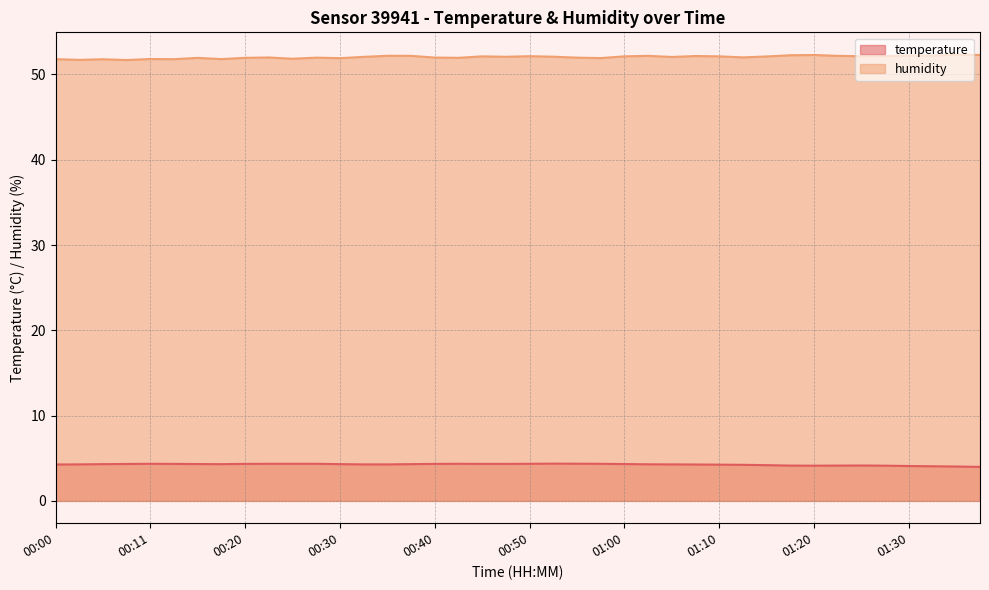

At how many categories does at least one series exceed 32?

40